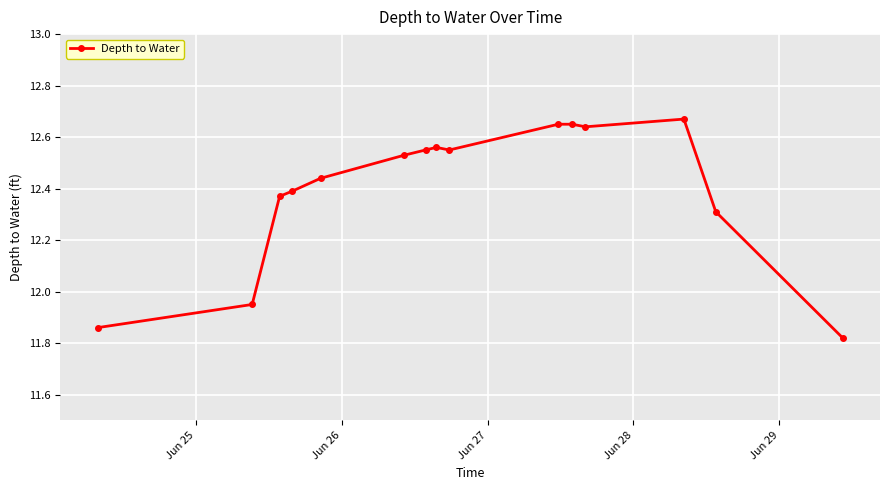

How many series are shown in this chart?

1